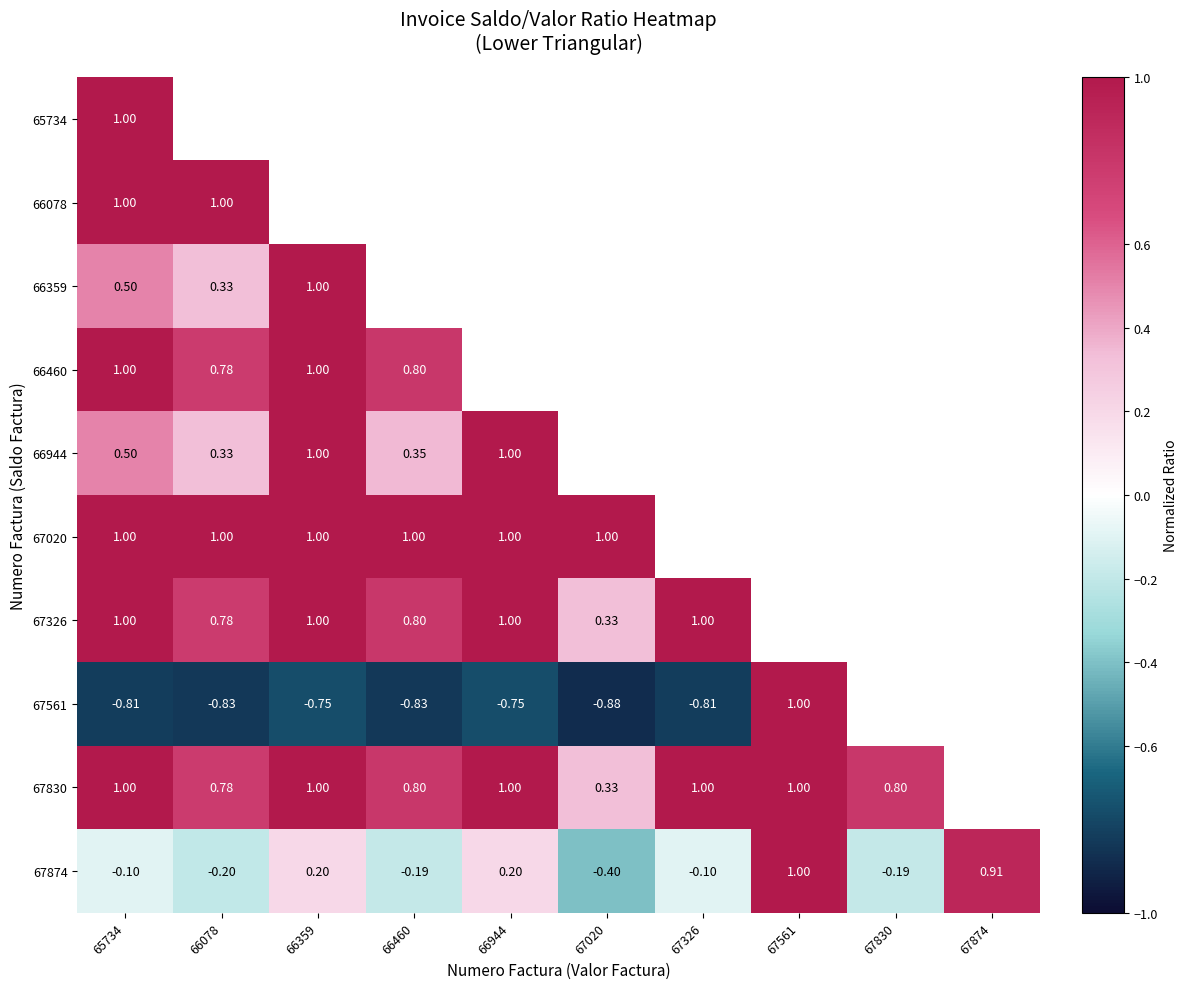

The value of 66359 at 66359 is 1.8. True or false?

False